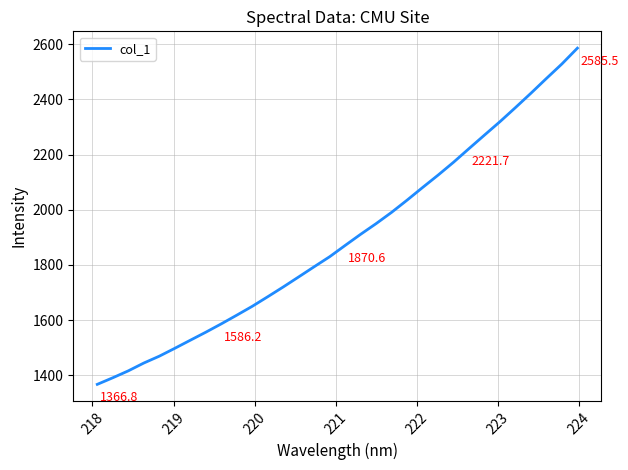

What is the difference between the maximum and minimum values?

1218.7